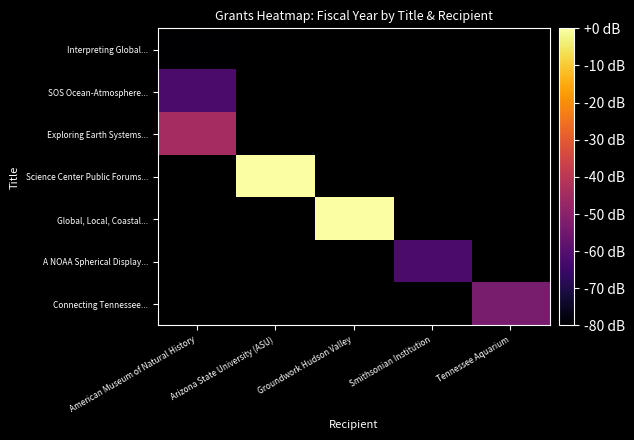

Rank the categories by SOS Ocean-Atmosphere... value from lowest to highest.

American Museum of Natural History, Arizona State University (ASU), Groundwork Hudson Valley, Smithsonian Institution, Tennessee Aquarium